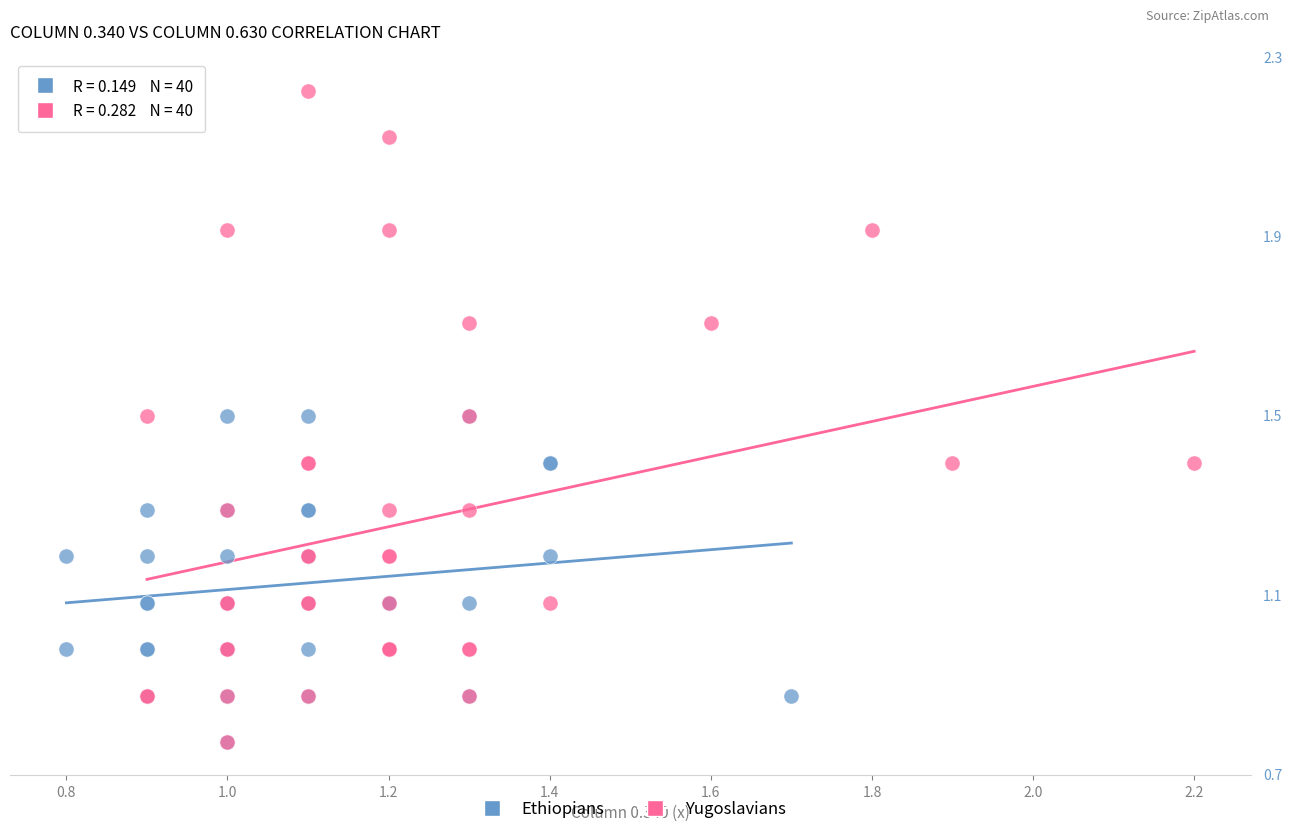

What are all the series names shown in the legend?

Ethiopians, Yugoslavians